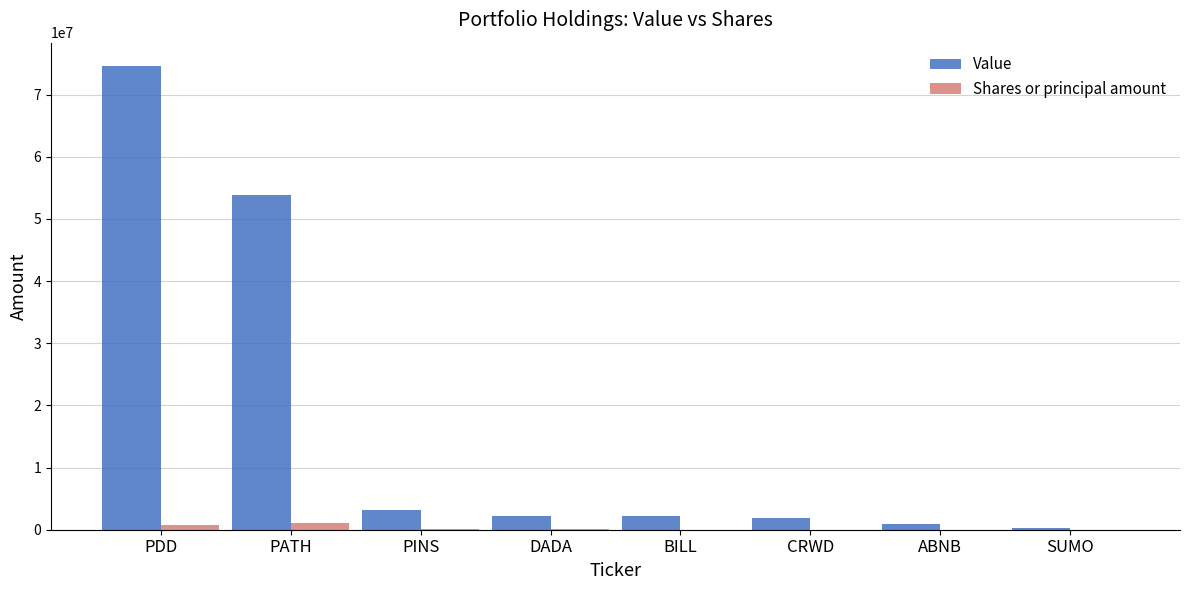

Which category has the highest value across all series?

PDD